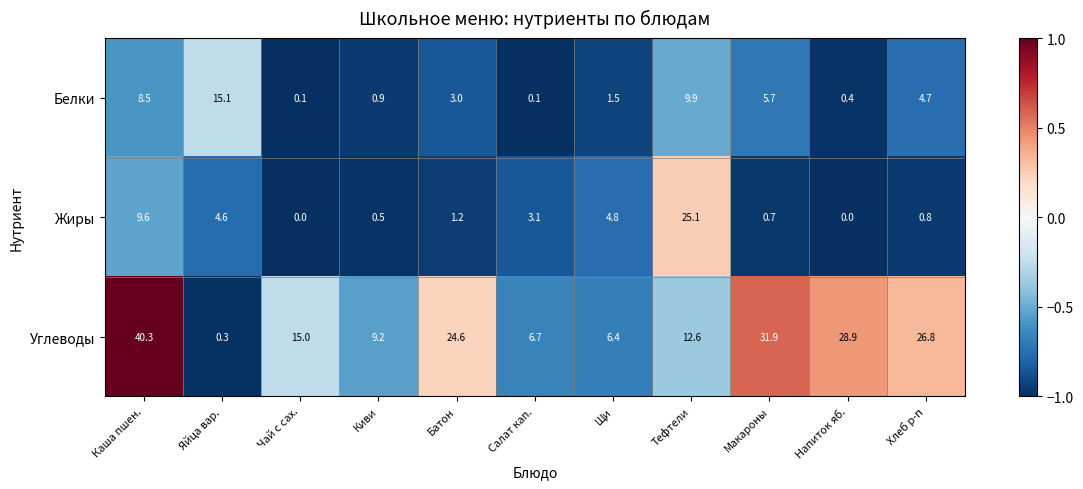

Between Киви and Салат кап., which series saw the biggest shift?

Жиры